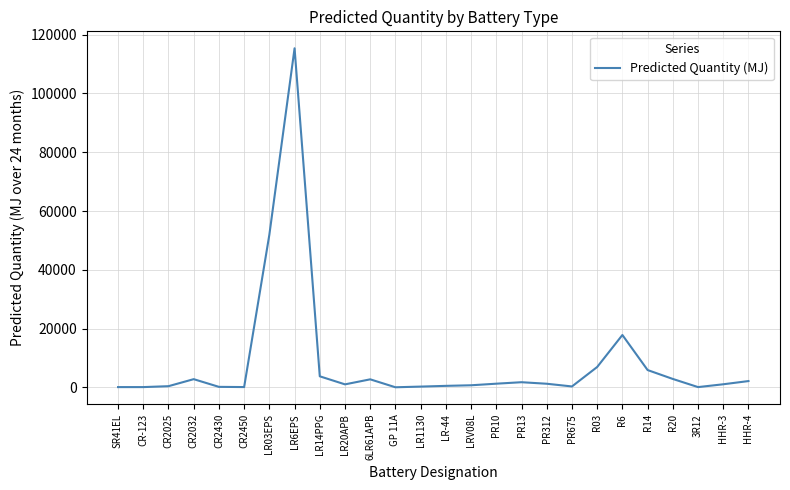

What is the average value?

8511